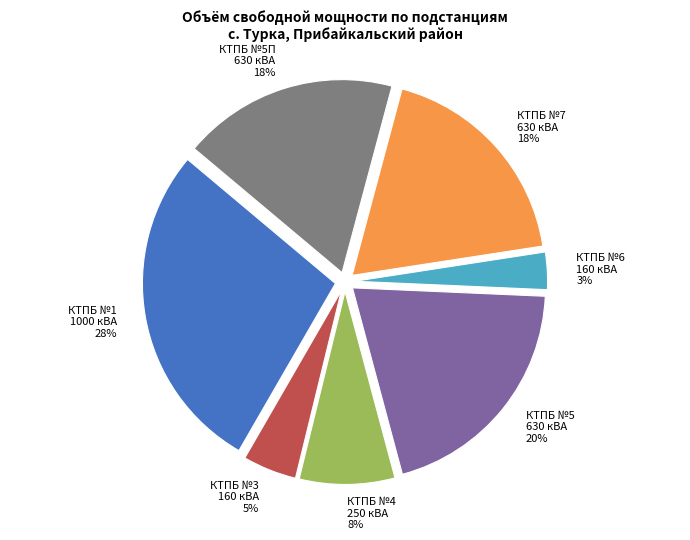

To the nearest percent, what is the average slice percentage?

14%